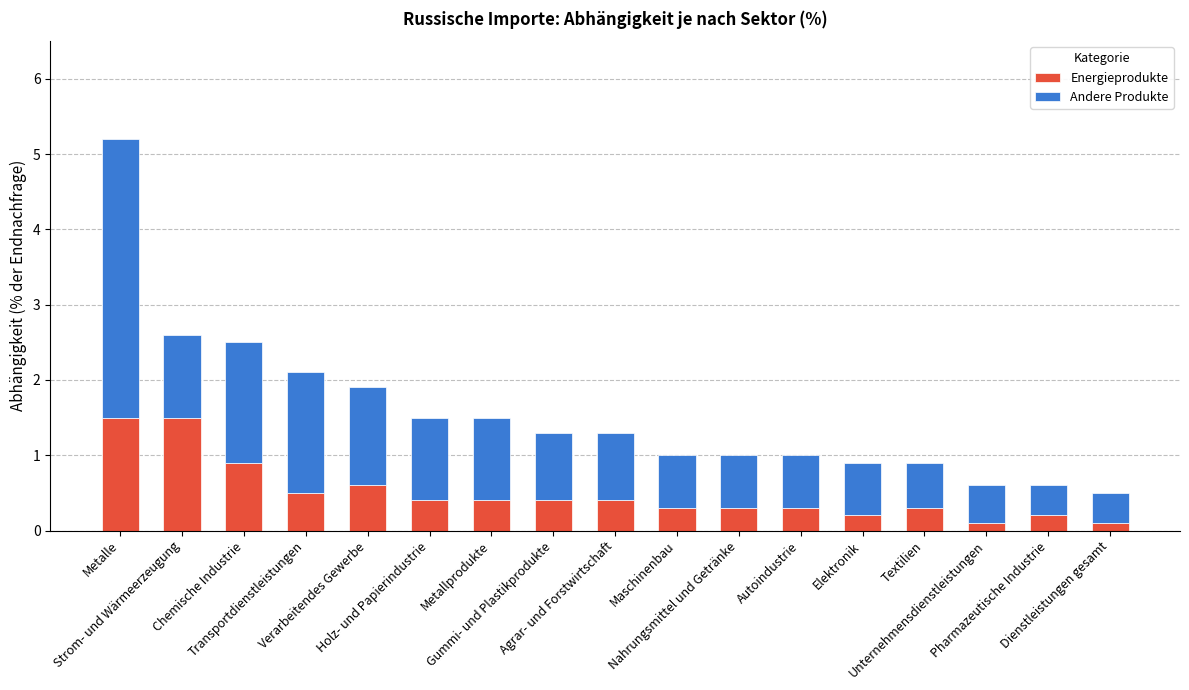

What is the difference between the maximum and minimum values in the Energieprodukte series?

1.4